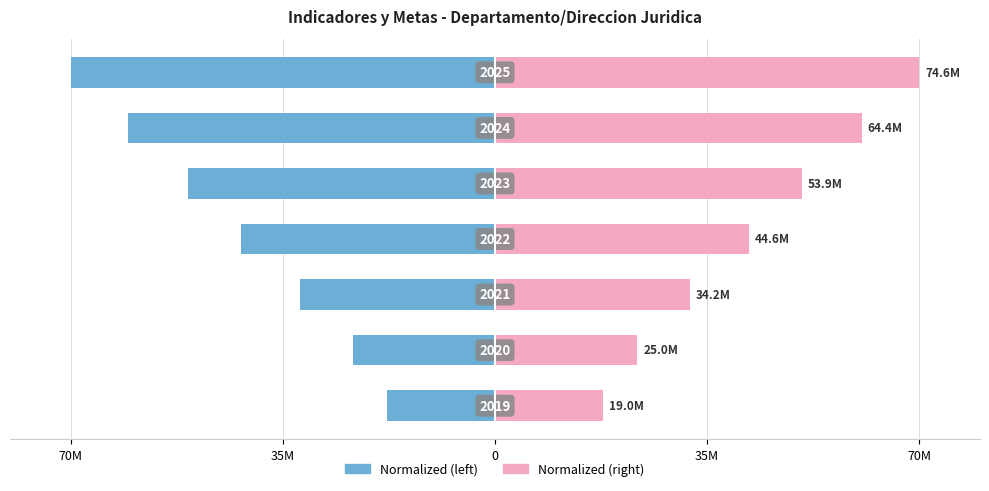

How many series are shown in this chart?

2